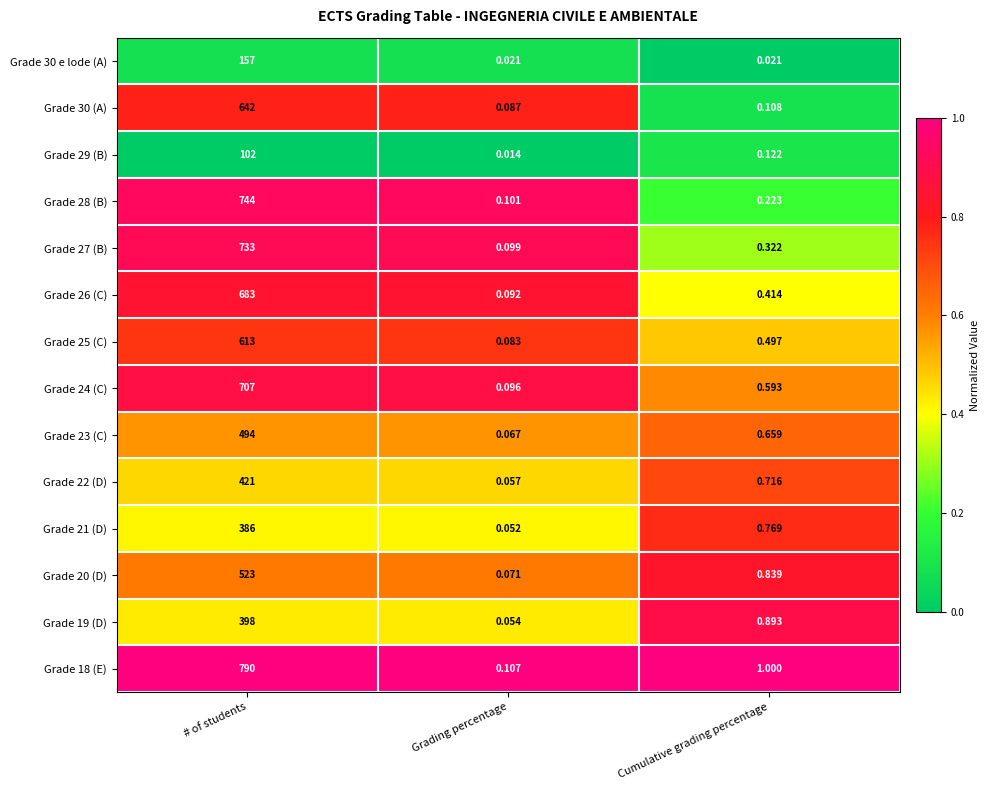

List the labels in order of Grade 25 (C) value, largest first.

# of students, Cumulative grading percentage, Grading percentage